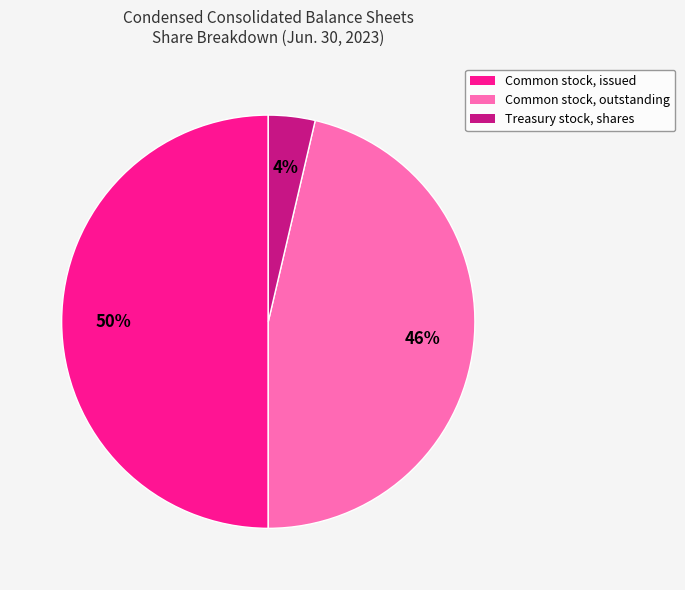

Is it true that Common stock, issued is 50% of the pie?

True